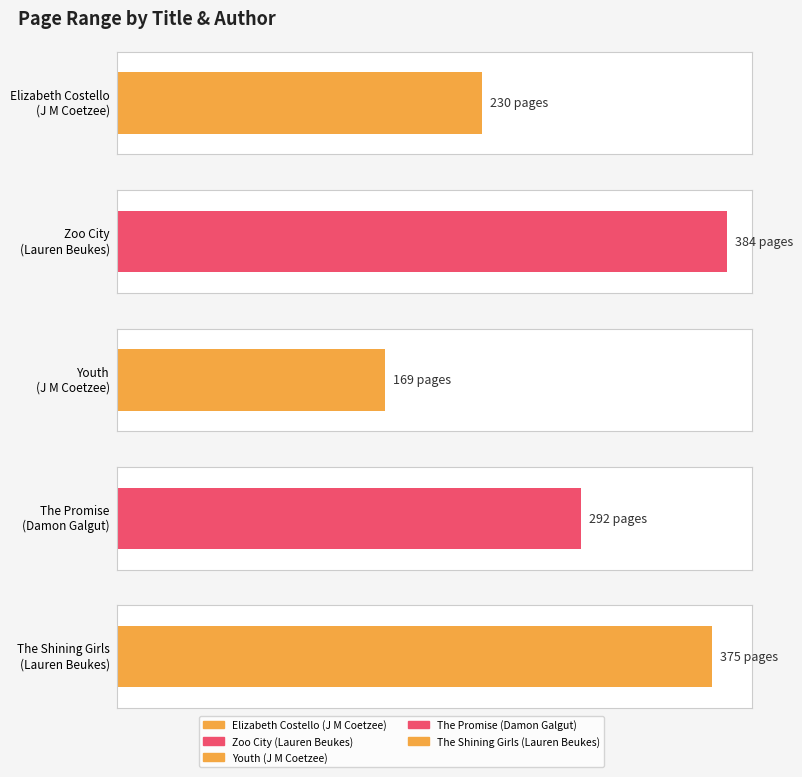

Approximately how many times larger is the value at The Promise
(Damon Galgut) compared to Elizabeth Costello
(J M Coetzee)?

1.3